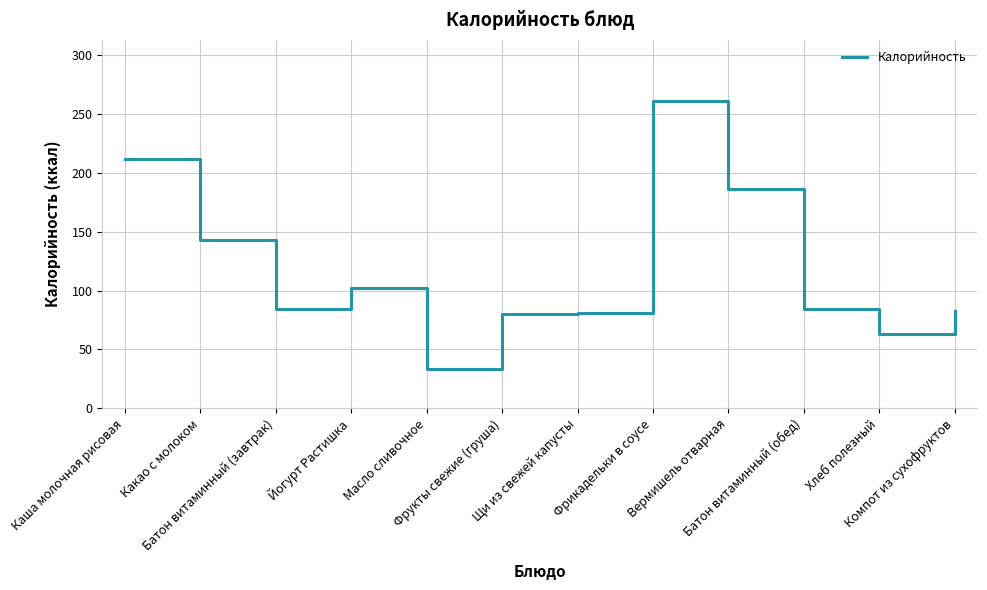

What position from the left is Вермишель отварная?

9